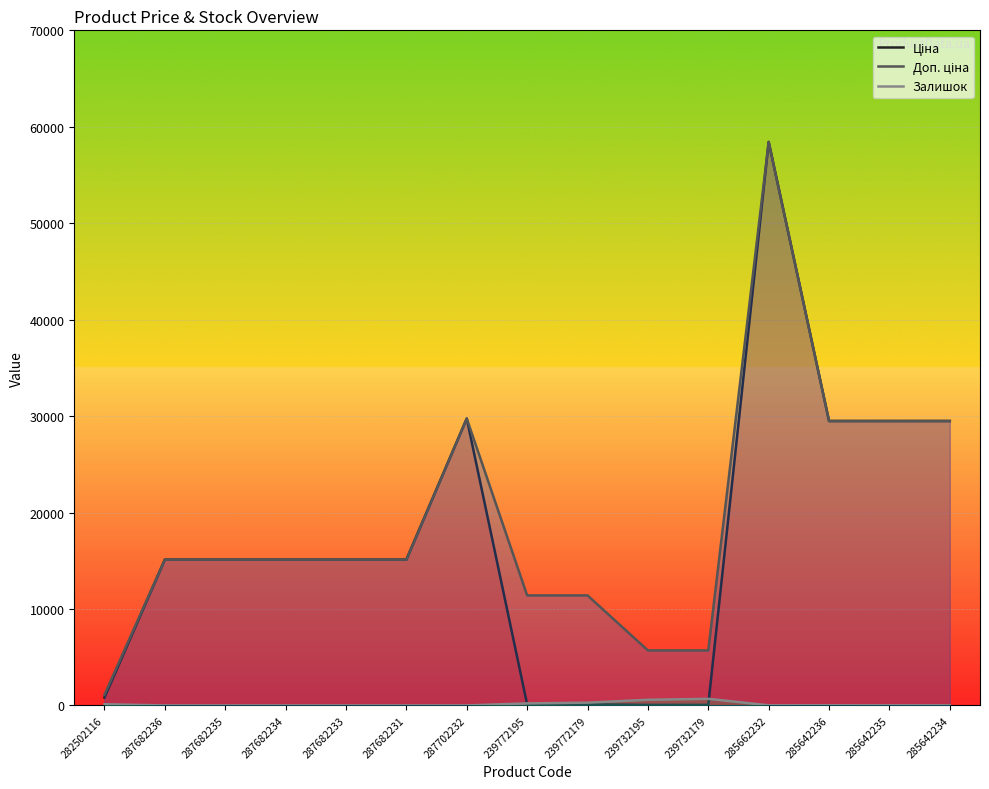

Reading left to right, transcribe all the data shown in this chart.

Ціна: 818.5	15120.0	15120.0	15120.0	15120.0	15120.0	29747.2	114.1	114.1	57.0	57.0	58426.5	29491.5	29491.5	29491.5
Доп. ціна: 1109.2	15120.0	15120.0	15120.0	15120.0	15120.0	29747.2	11410.0	11410.0	5705.0	5705.0	58426.5	29491.5	29491.5	29491.5
Залишок: 125.0	0.0	0.0	0.0	0.0	0.0	0.0	214.0	290.0	588.0	686.0	14.0	16.0	13.0	10.0